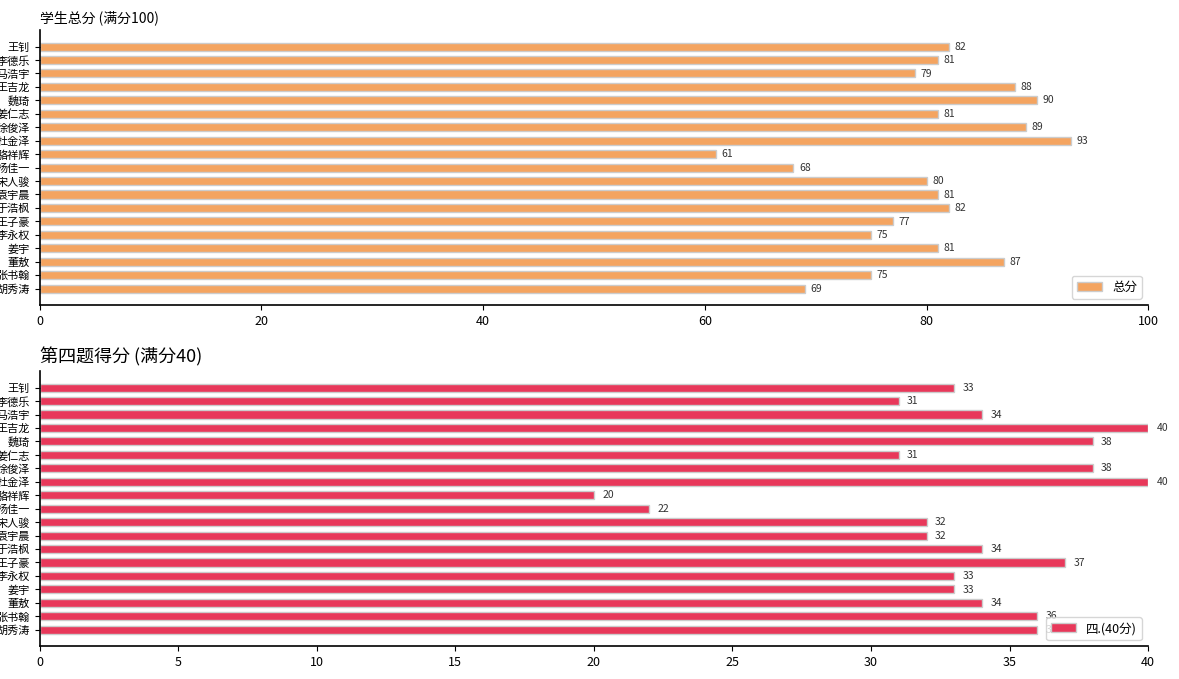

True or false: 总分 has a value of 80 at 宋人骏.

True